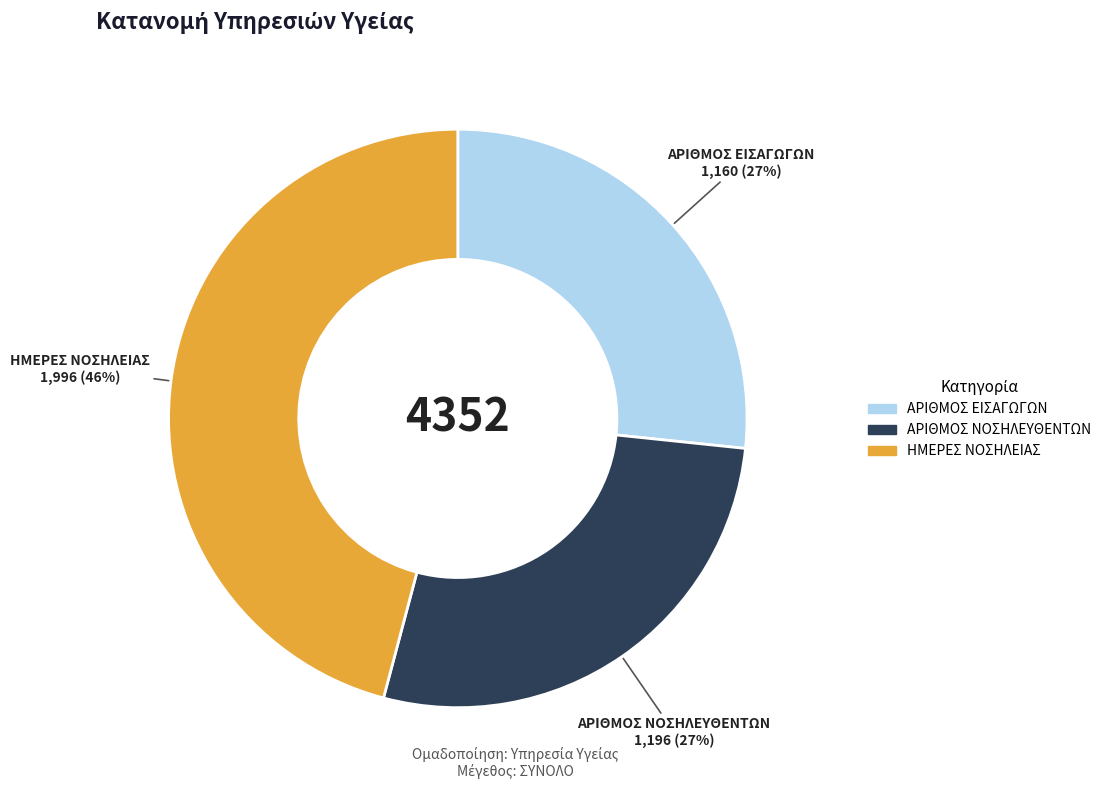

To the nearest percent, what is the average slice percentage?

33%